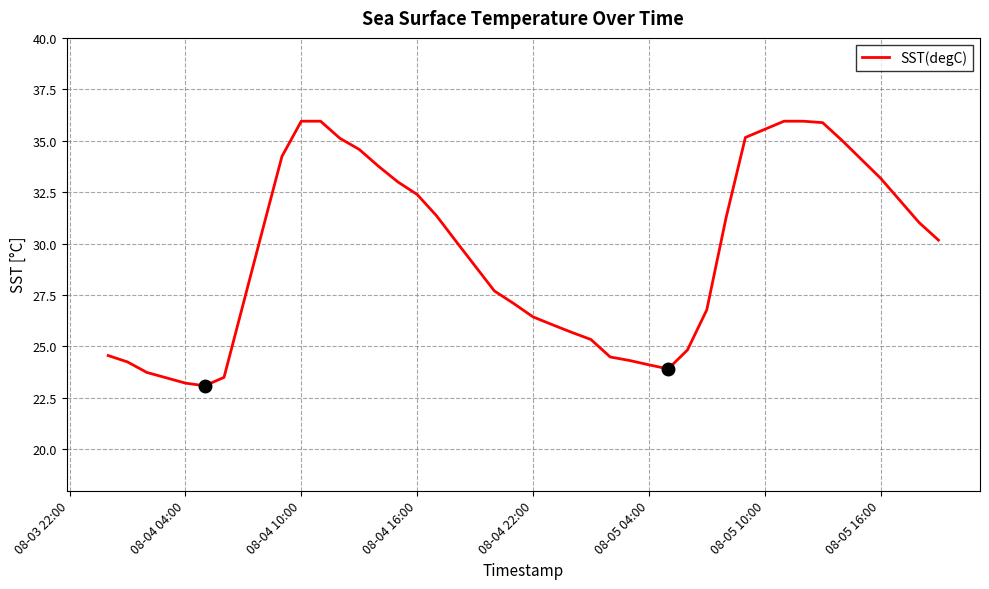

What is the difference between the maximum and minimum values?

12.9